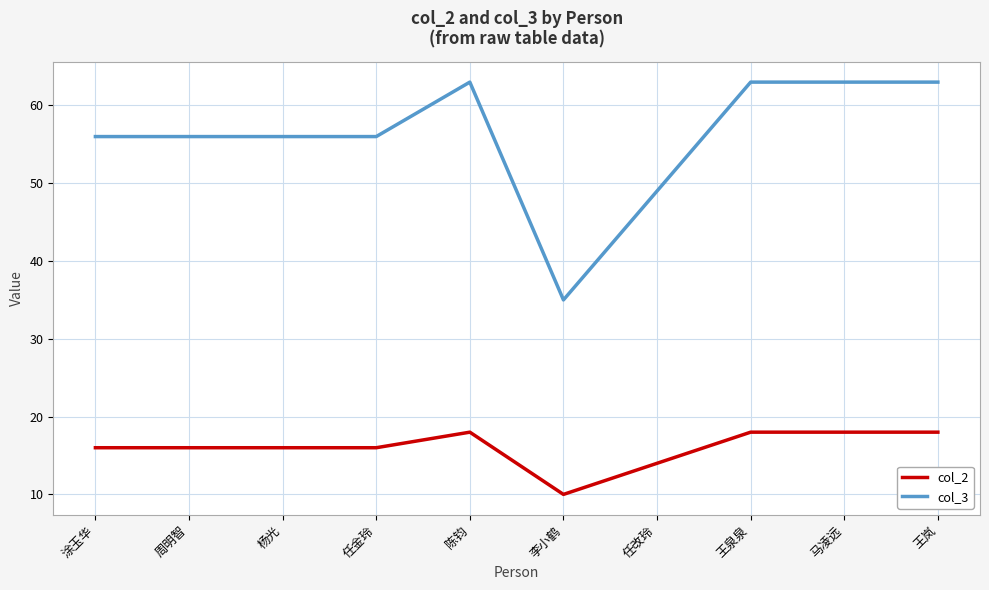

Between 任金玲 and 任改玲, which series saw the biggest shift?

col_3